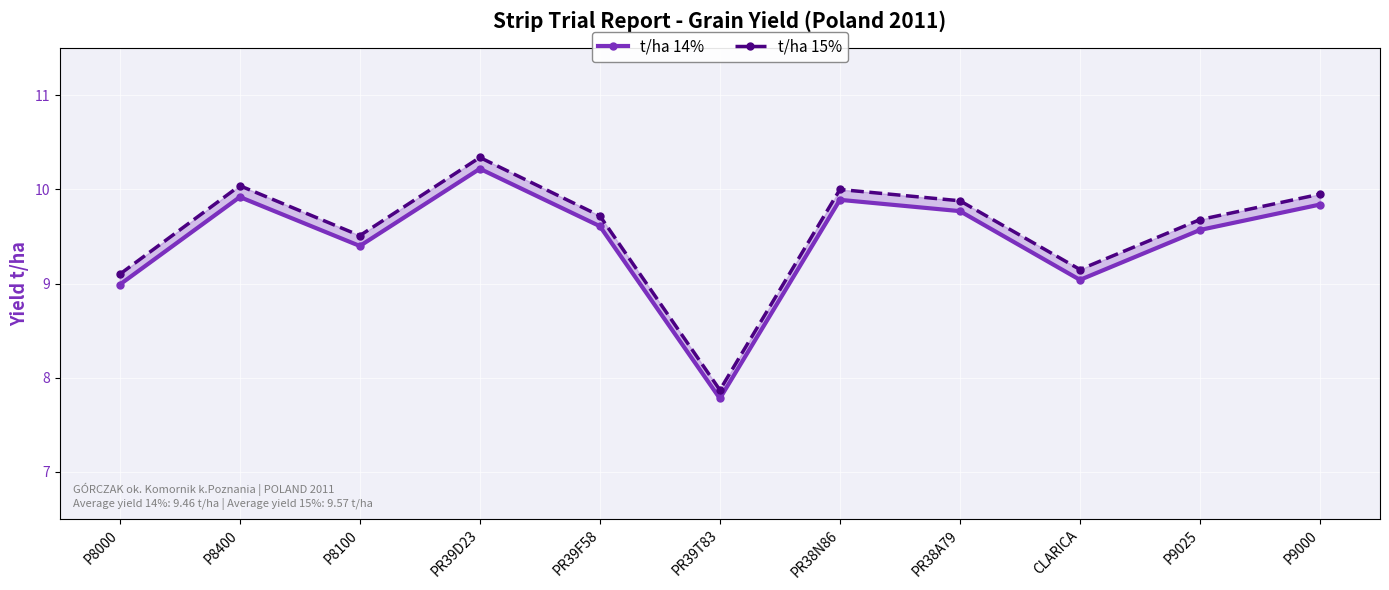

Which has a higher value, PR38N86 or P8100?

PR38N86